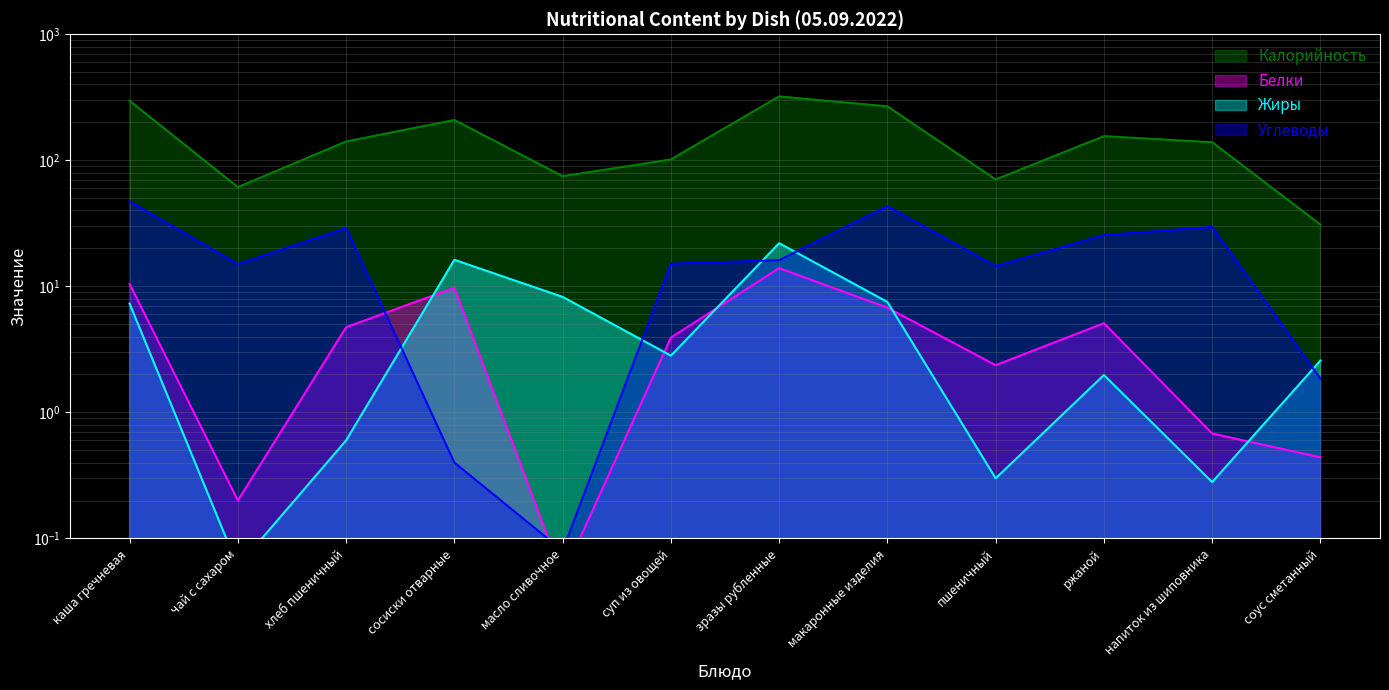

Which series has the widest spread of values?

Калорийность